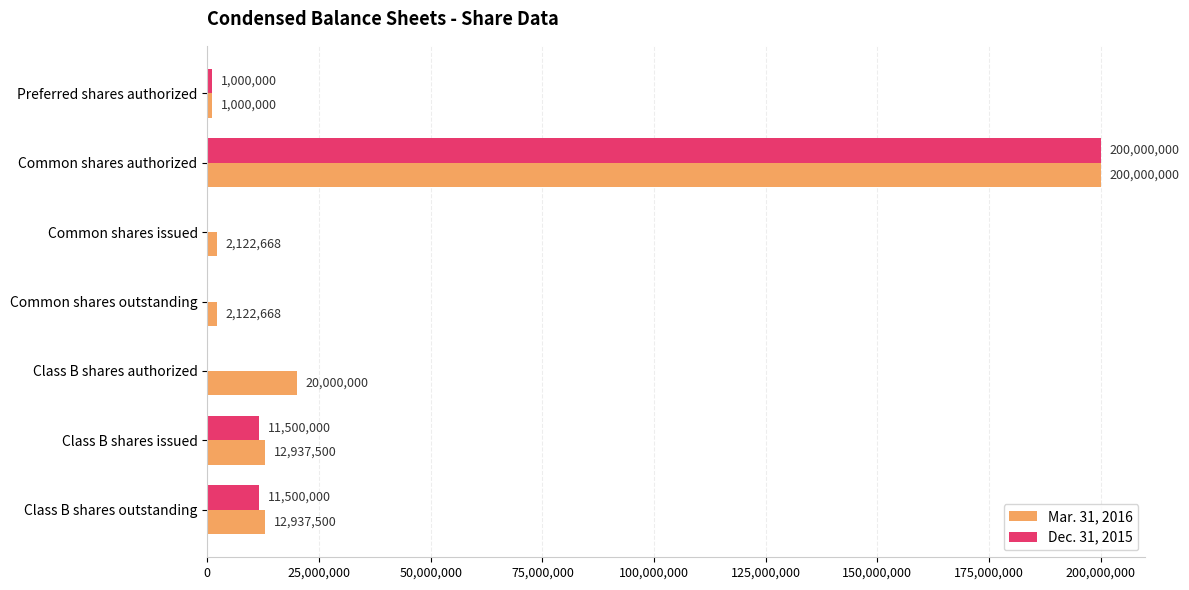

Which category has the highest value in the Mar. 31, 2016 series?

Common shares authorized